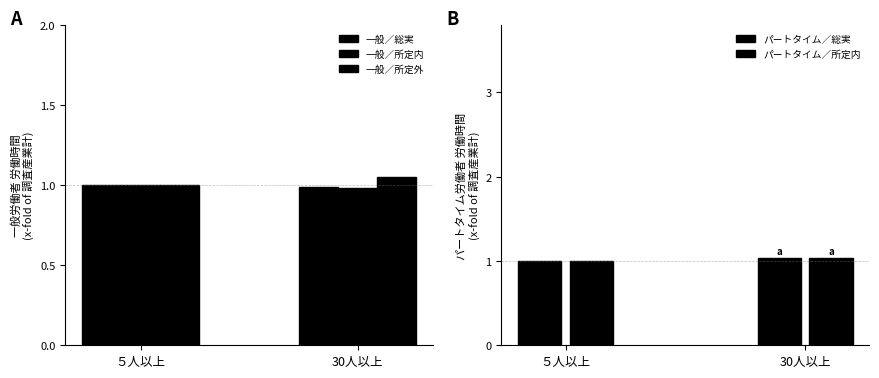

Count the 一般／所定外 values in the range 1 to 2.

2